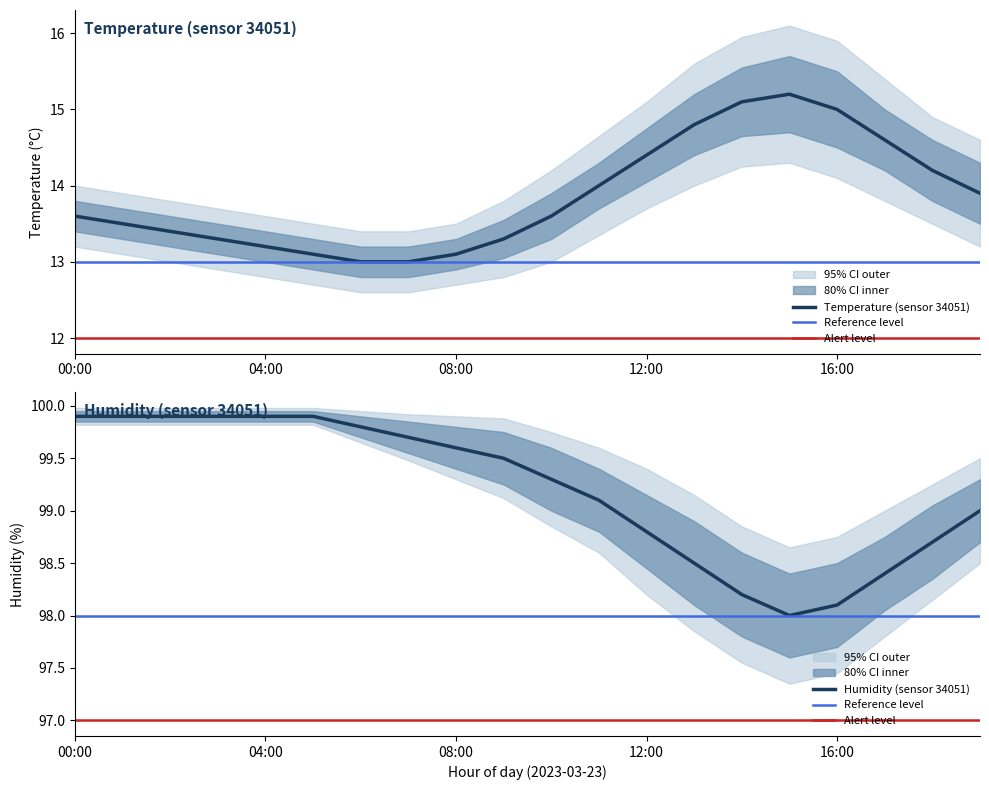

How many data points does each series have?

20